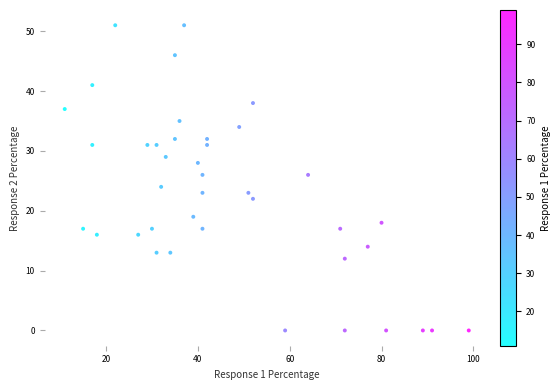

What is the range of X values (max minus min)?

88